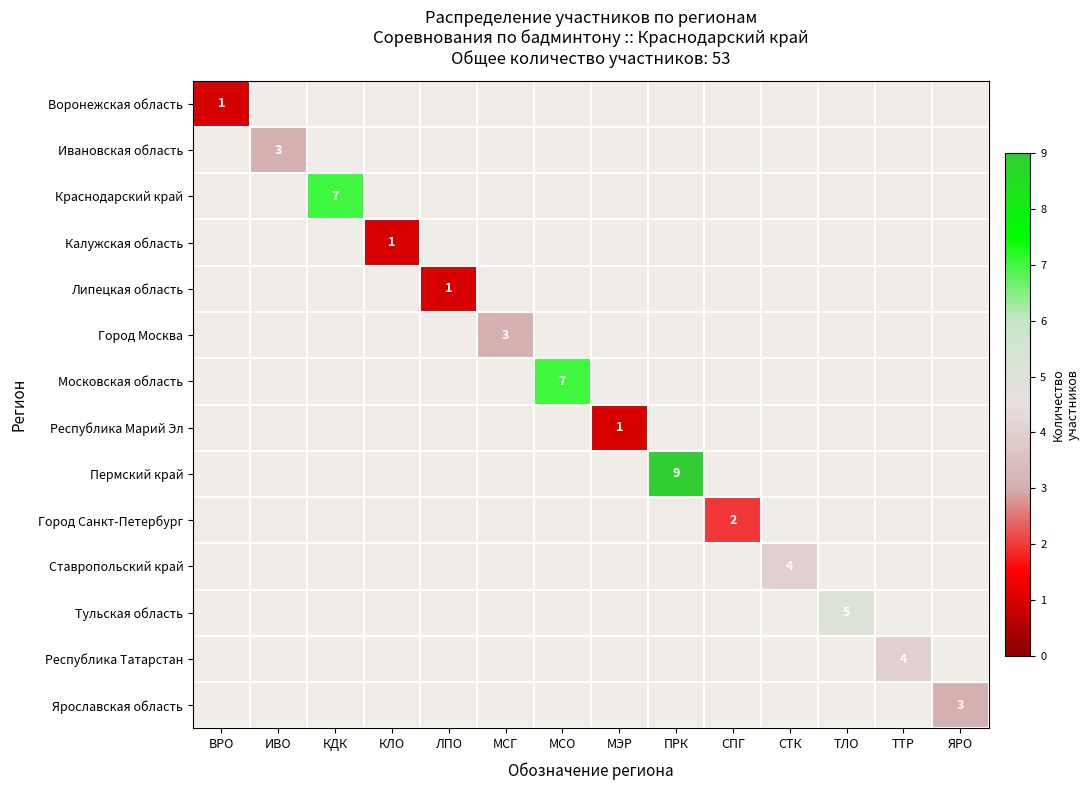

Is it true that Город Москва equals 3 at МСГ?

True